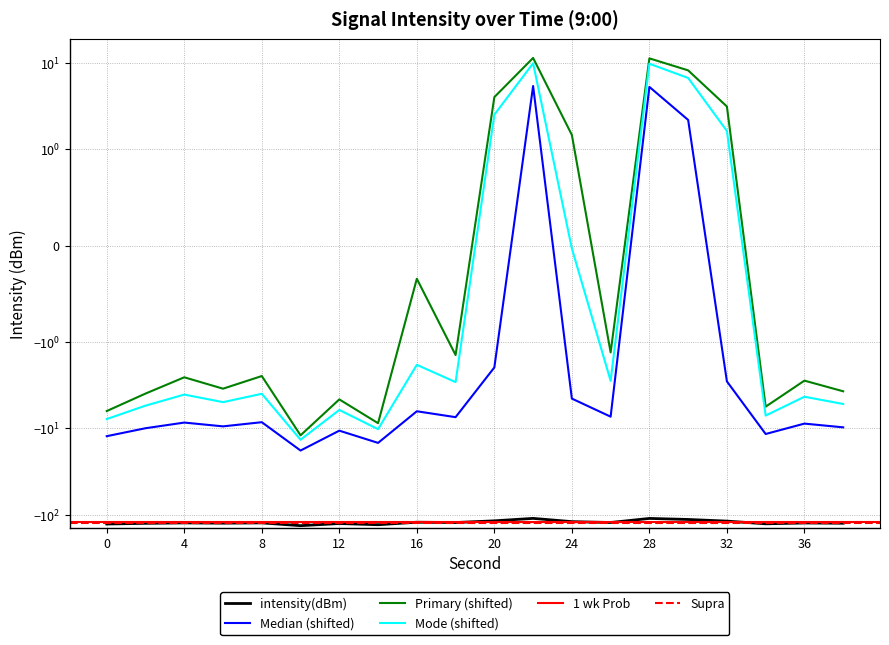

Does the chart display data point markers on the line(s)?

No